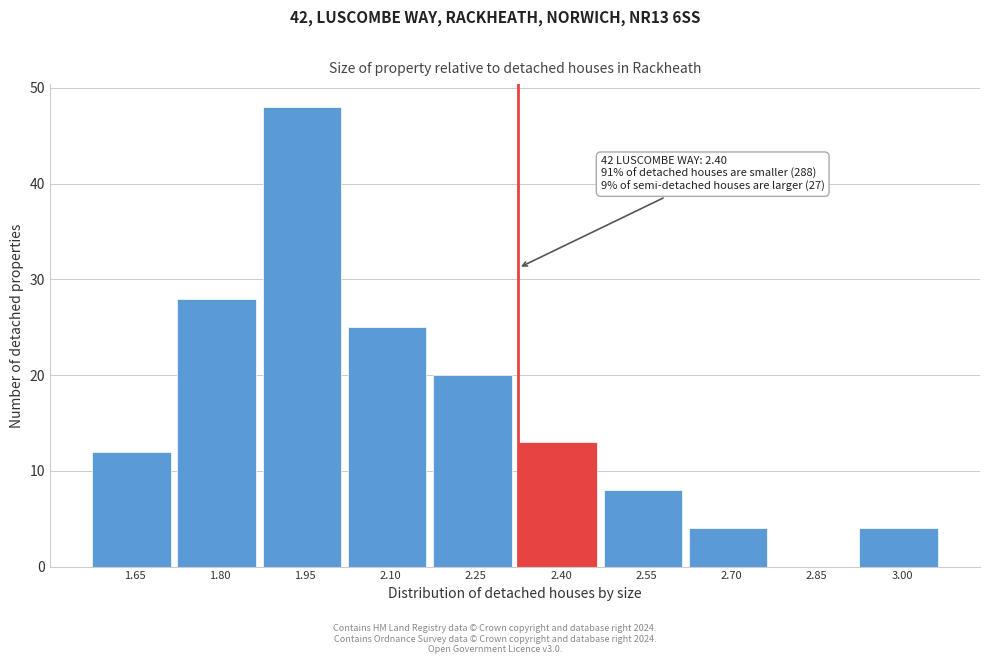

Reading left to right, list all the values displayed in this chart.

1.65=12	1.80=28	1.95=48	2.10=25	2.25=20	2.40=13	2.55=8	2.70=4	2.85=0	3.00=4